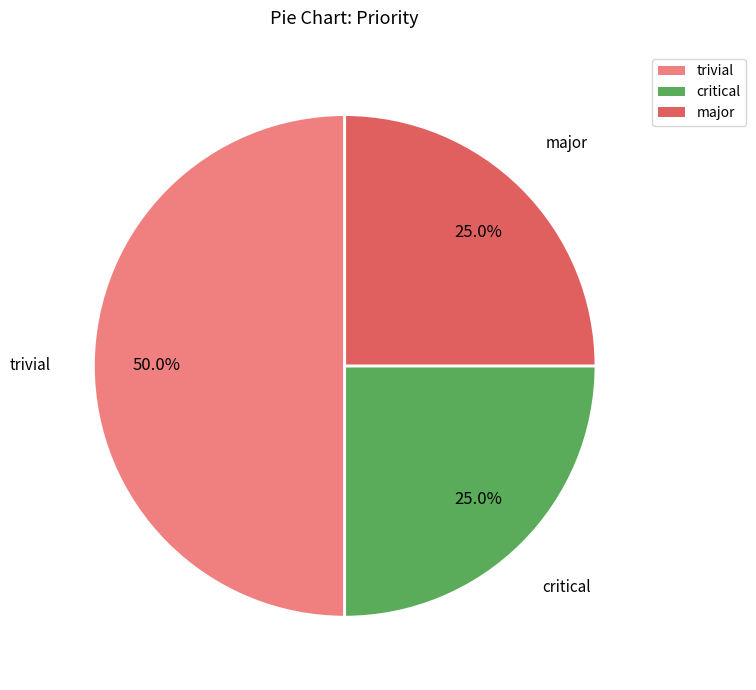

Count the number of slices in the pie.

3